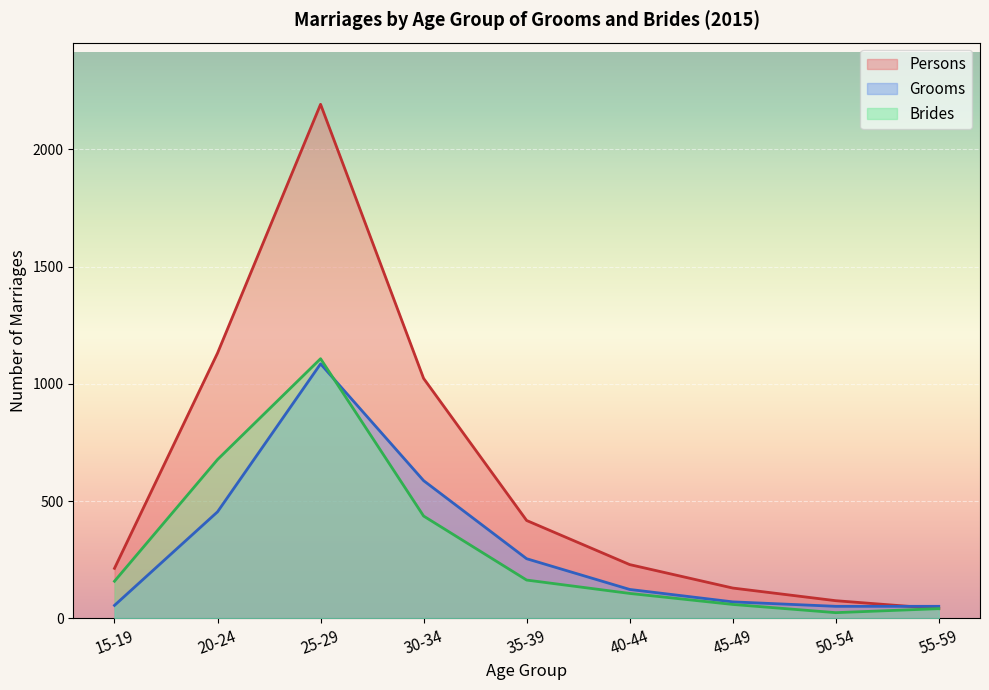

Rank the series by their maximum value, from highest to lowest.

Persons, Brides, Grooms